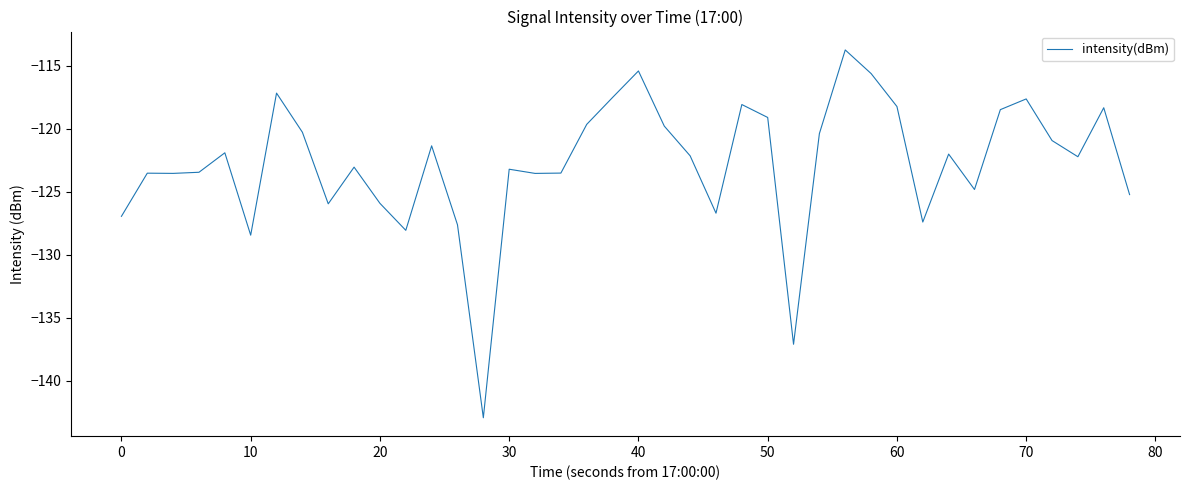

What is the difference between the maximum and minimum values?

29.2